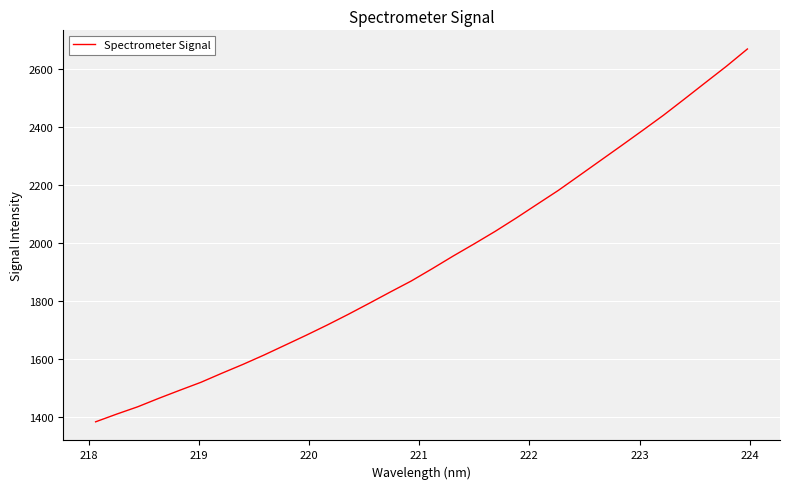

What is the maximum value shown in the chart?

2667.8